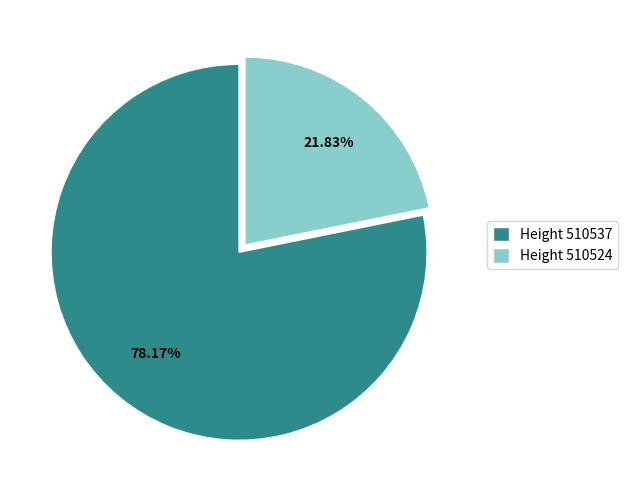

Between Height 510524 and Height 510537, which is larger?

Height 510537